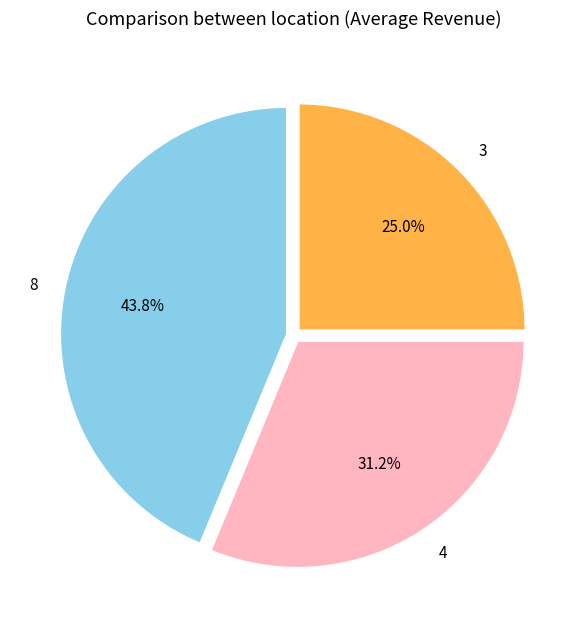

True or false: 3 accounts for 1% of the total.

False